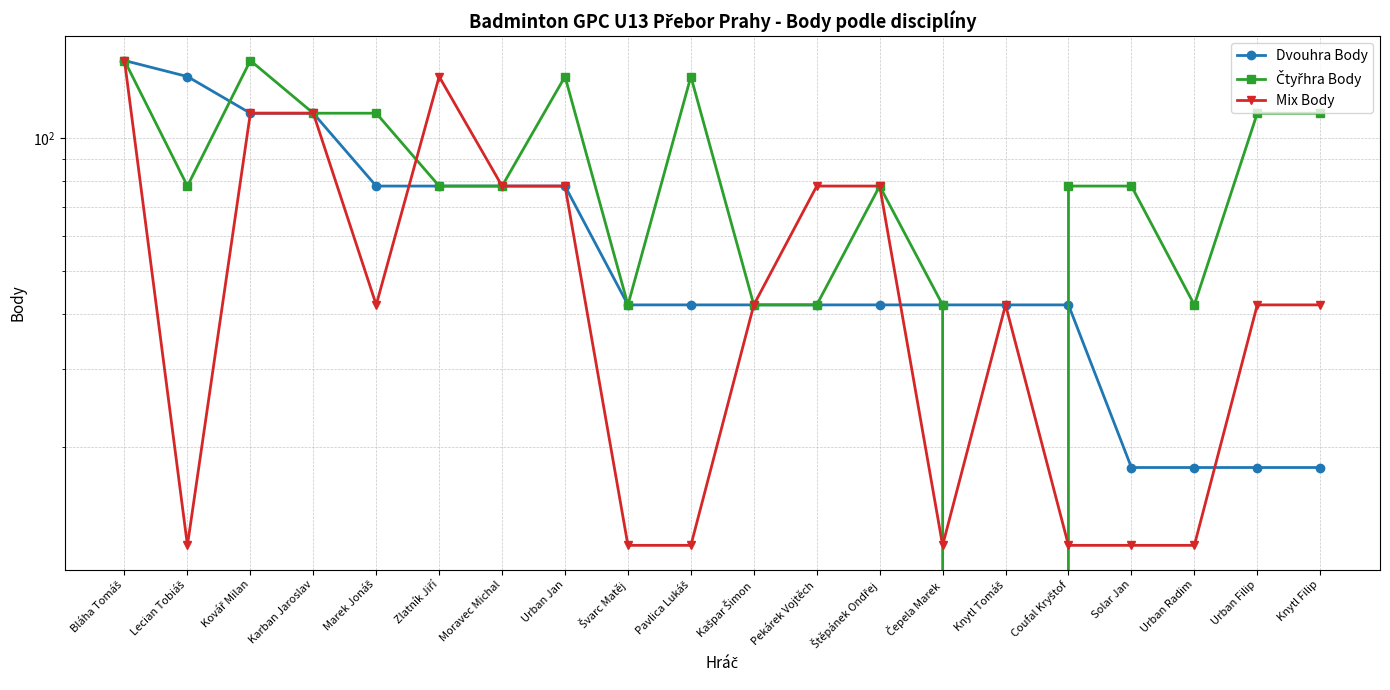

Read the Čtyřhra Body value at Solar Jan, to the nearest 5.

80